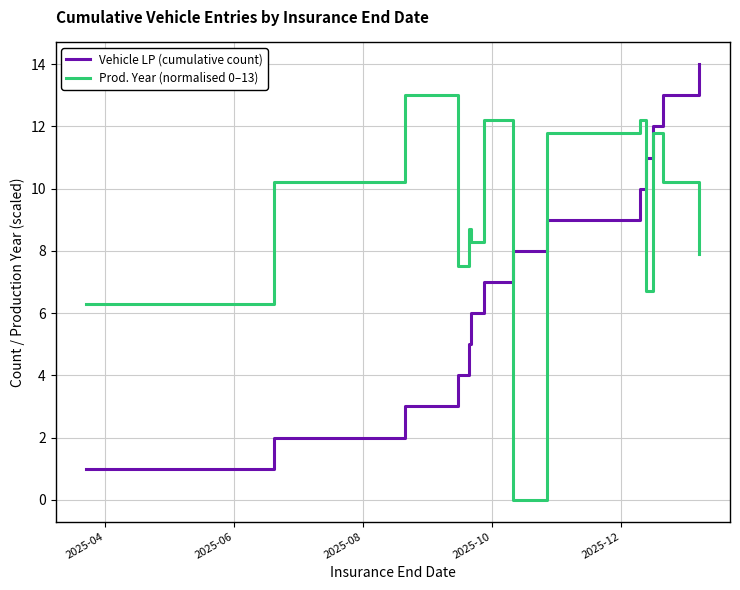

How many categories are shown in the chart?

14